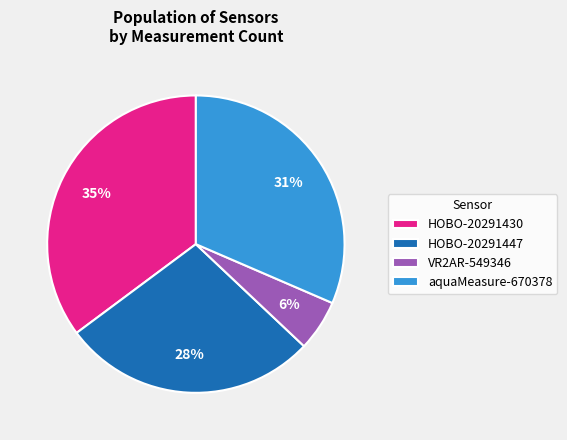

Is the sum of VR2AR-549346 and HOBO-20291447 greater than half?

No